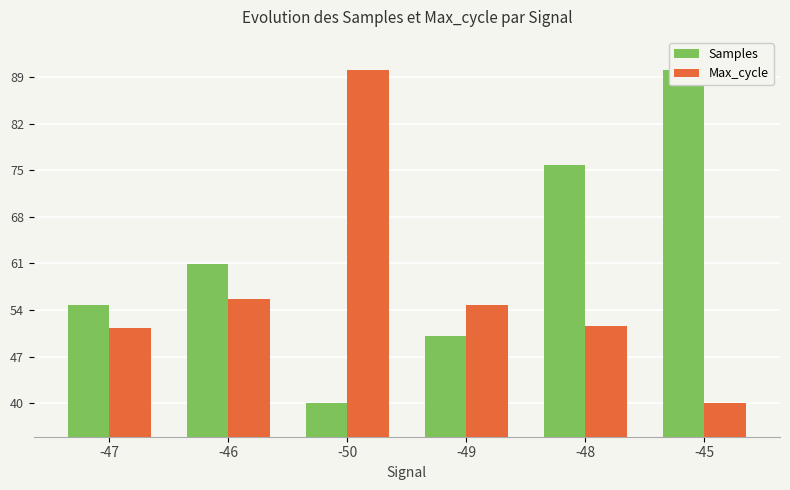

Is it true that Samples equals 112.1 at -48?

False